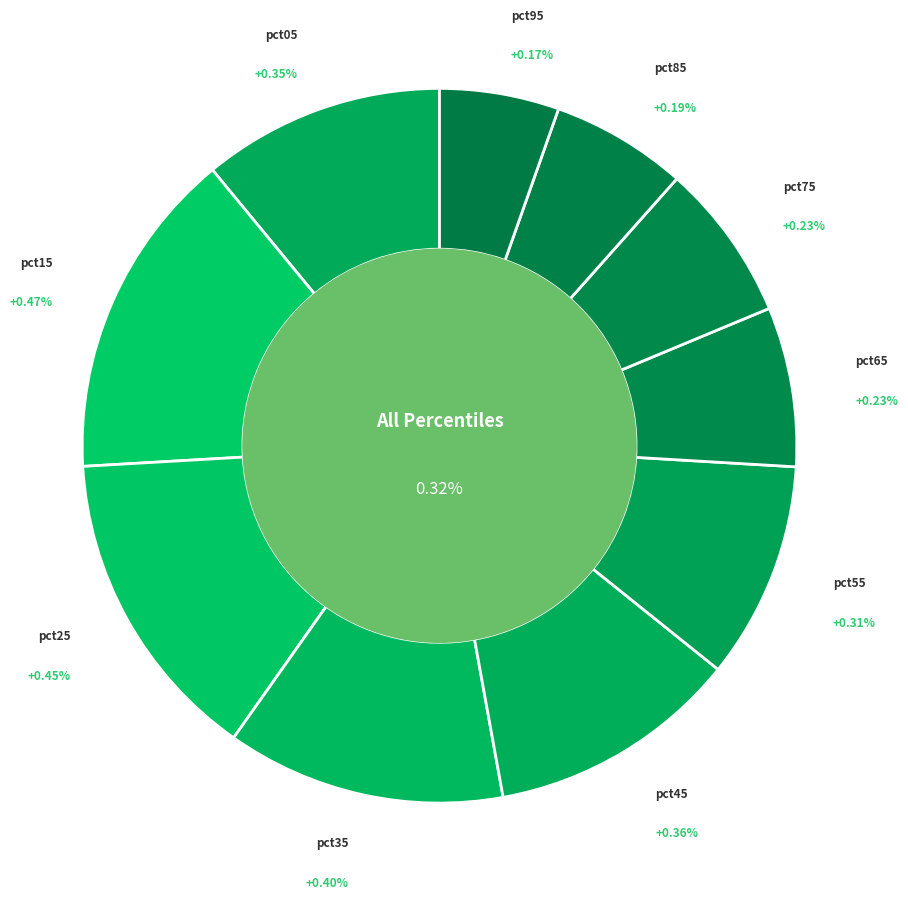

What percentage is the pct35 slice, to the nearest percent?

13%